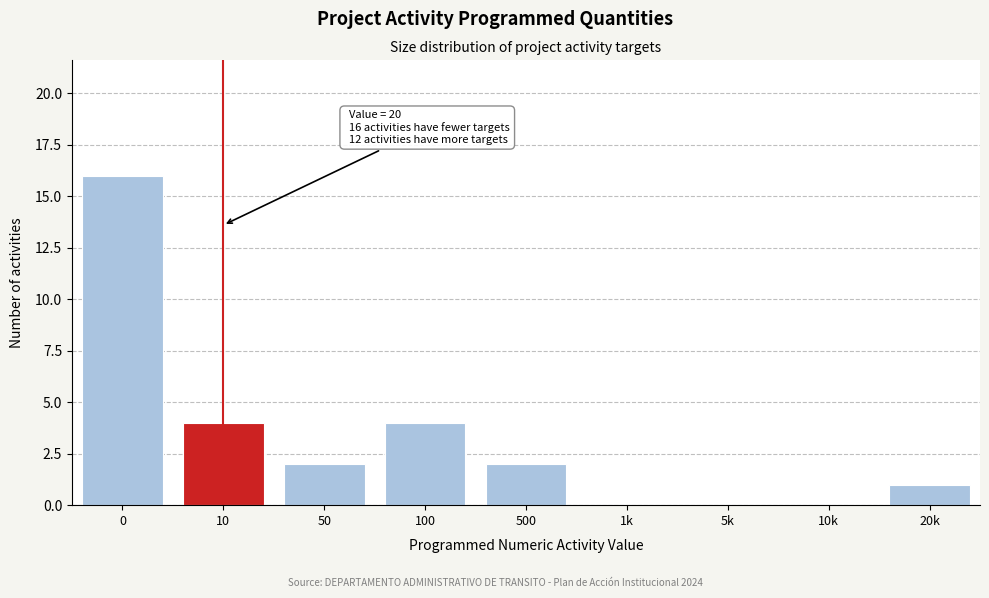

Reading left to right, what are all the values shown in this chart?

0=16	10=4	50=2	100=4	500=2	1k=0	5k=0	10k=0	20k=1